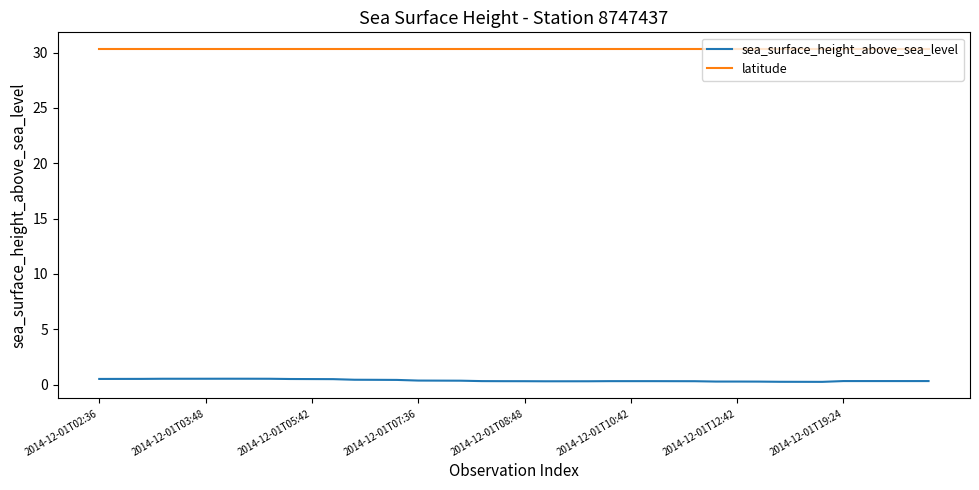

Which series has the widest spread of values?

sea_surface_height_above_sea_level